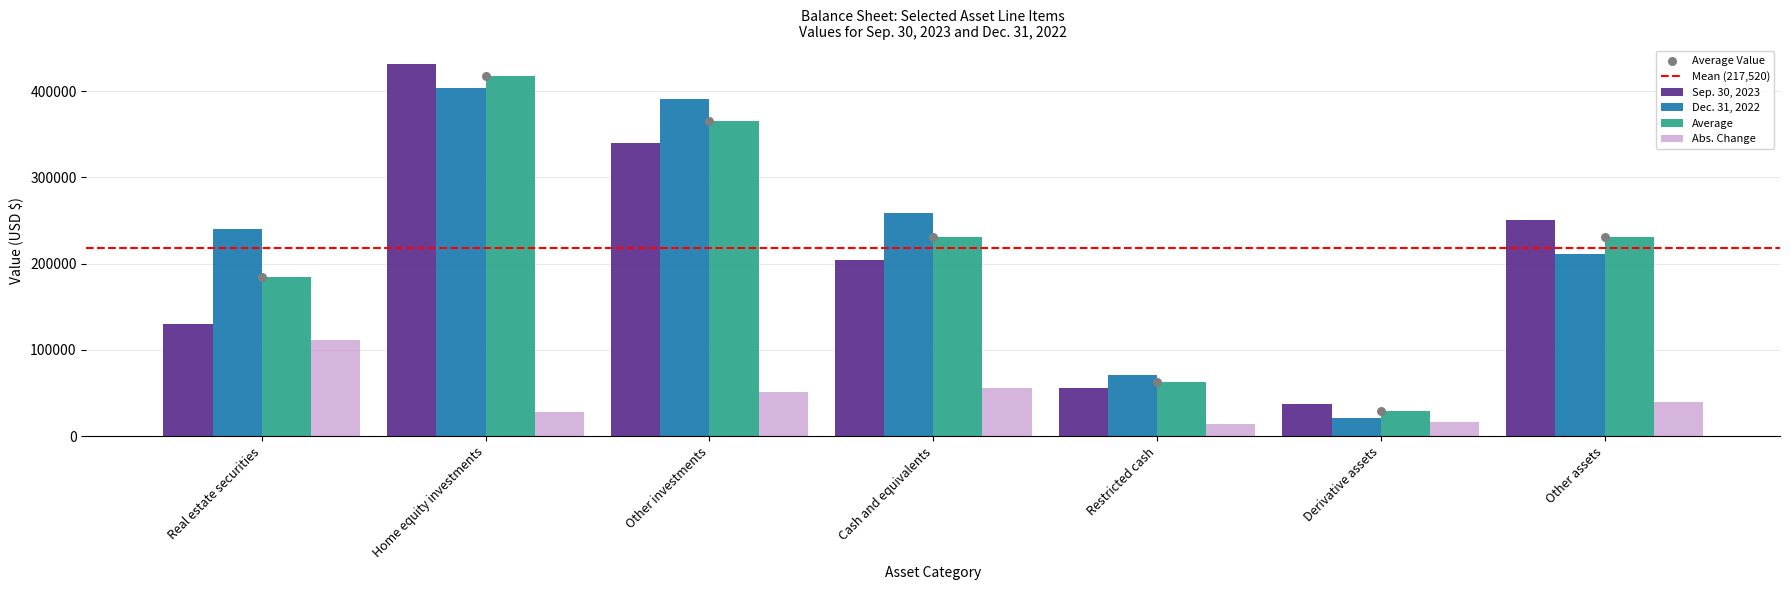

Which series has the largest total across all categories?

Dec. 31, 2022